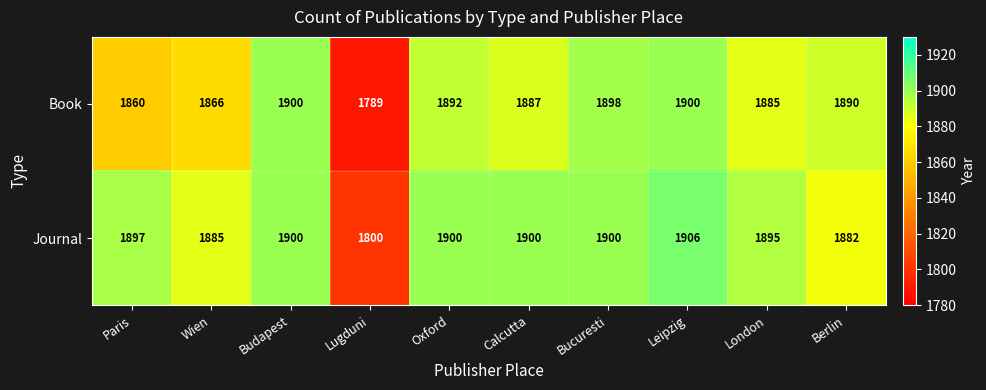

At which label does Book first exceed 1890?

Budapest